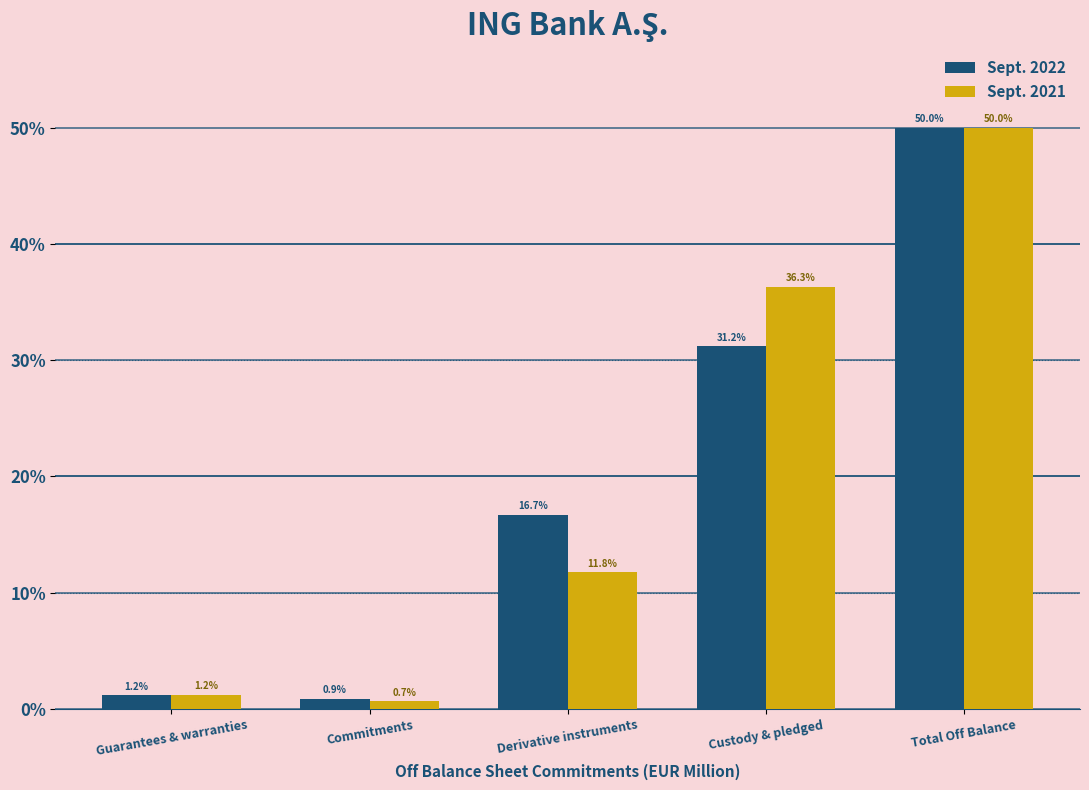

Reading right to left, list all the values displayed in this chart.

Sept. 2022: Total Off Balance=50.0	Custody & pledged=31.2	Derivative instruments=16.7	Commitments=0.9	Guarantees & warranties=1.2
Sept. 2021: Total Off Balance=50.0	Custody & pledged=36.3	Derivative instruments=11.8	Commitments=0.7	Guarantees & warranties=1.2